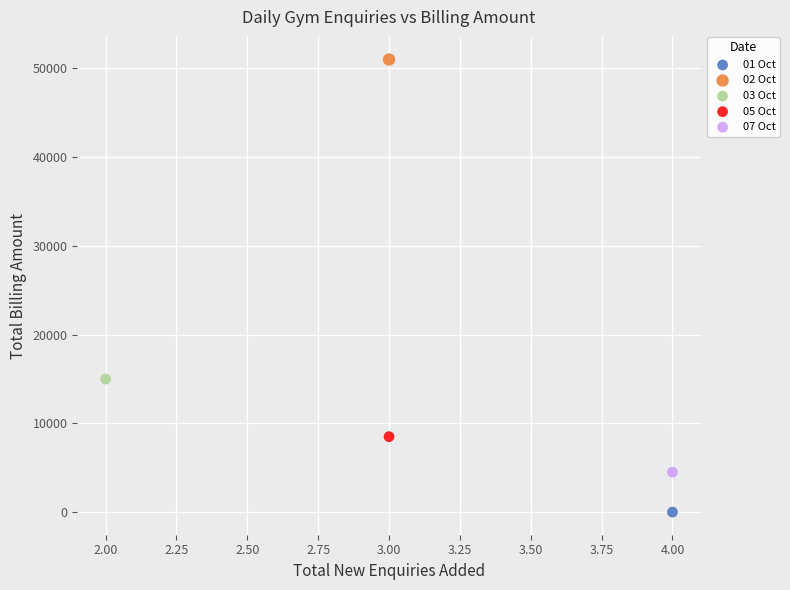

What are all the series names shown in the legend?

01 Oct, 02 Oct, 03 Oct, 05 Oct, 07 Oct